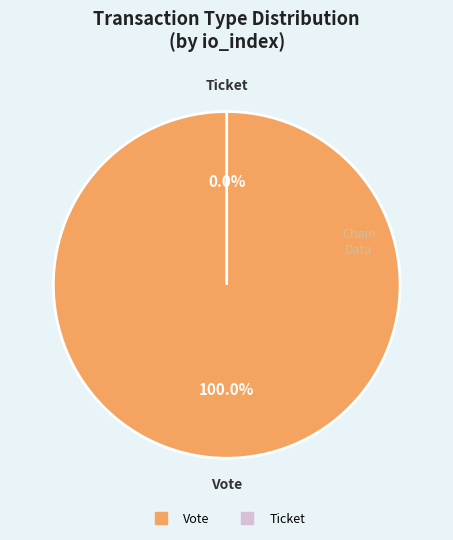

To the nearest percent, what is the combined percentage of Ticket and Vote?

100%